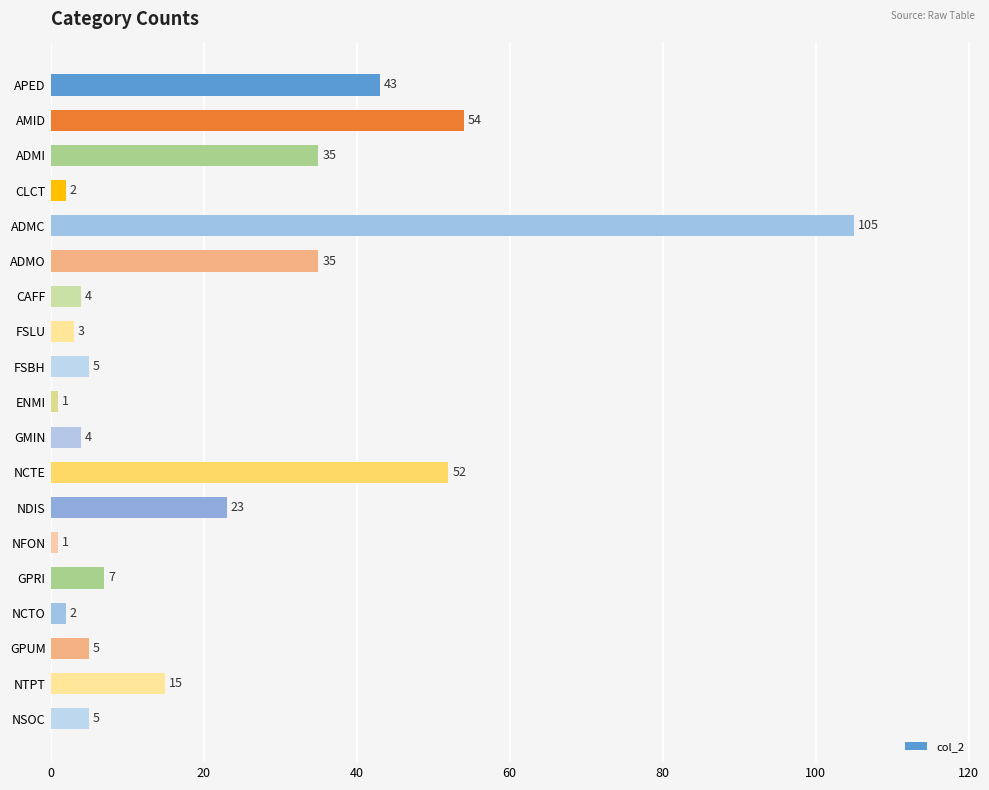

Approximately how many times larger is the value at ENMI compared to NCTO?

0.5